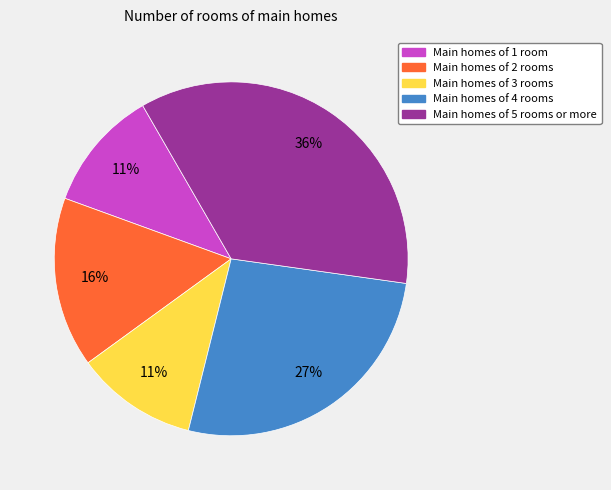

How many segments does this pie chart have?

5